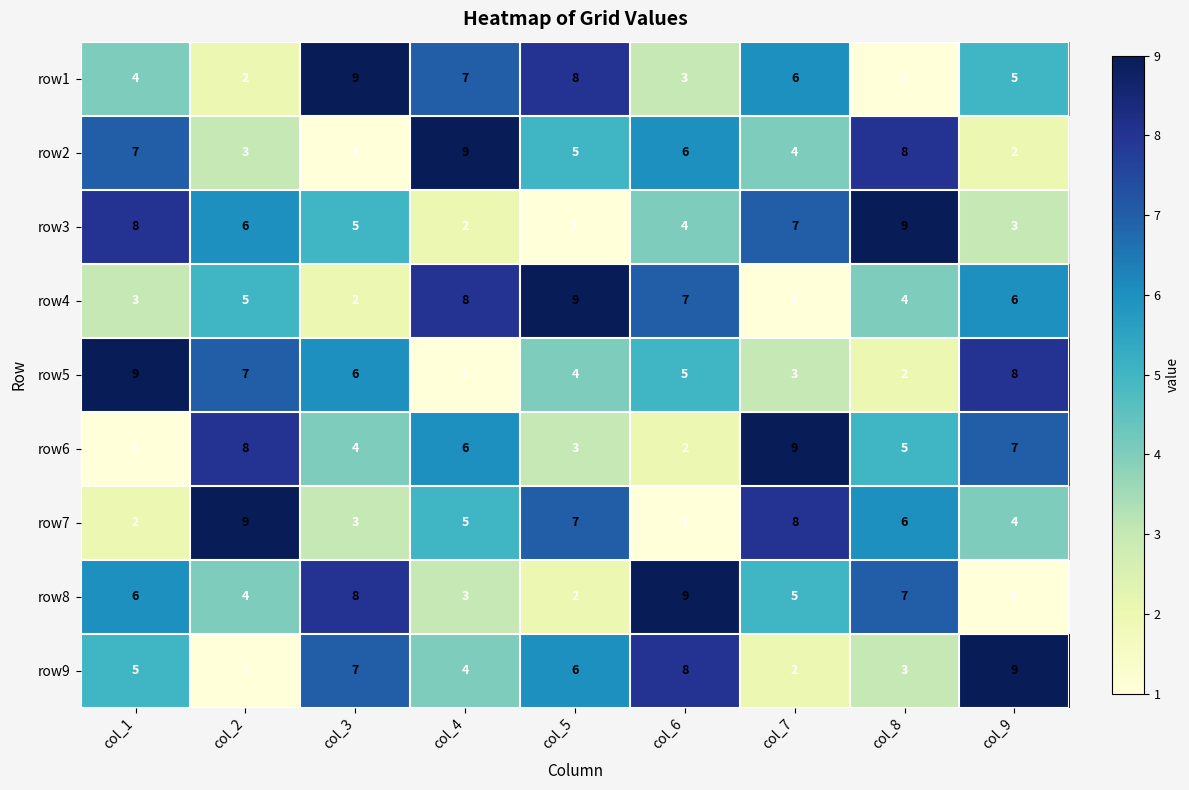

Read the row5 value at col_5.

4